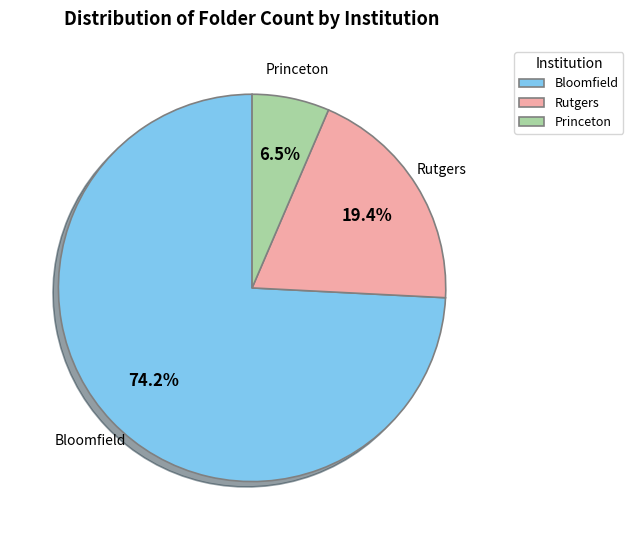

Rank the categories by value from lowest to highest.

Princeton, Rutgers, Bloomfield